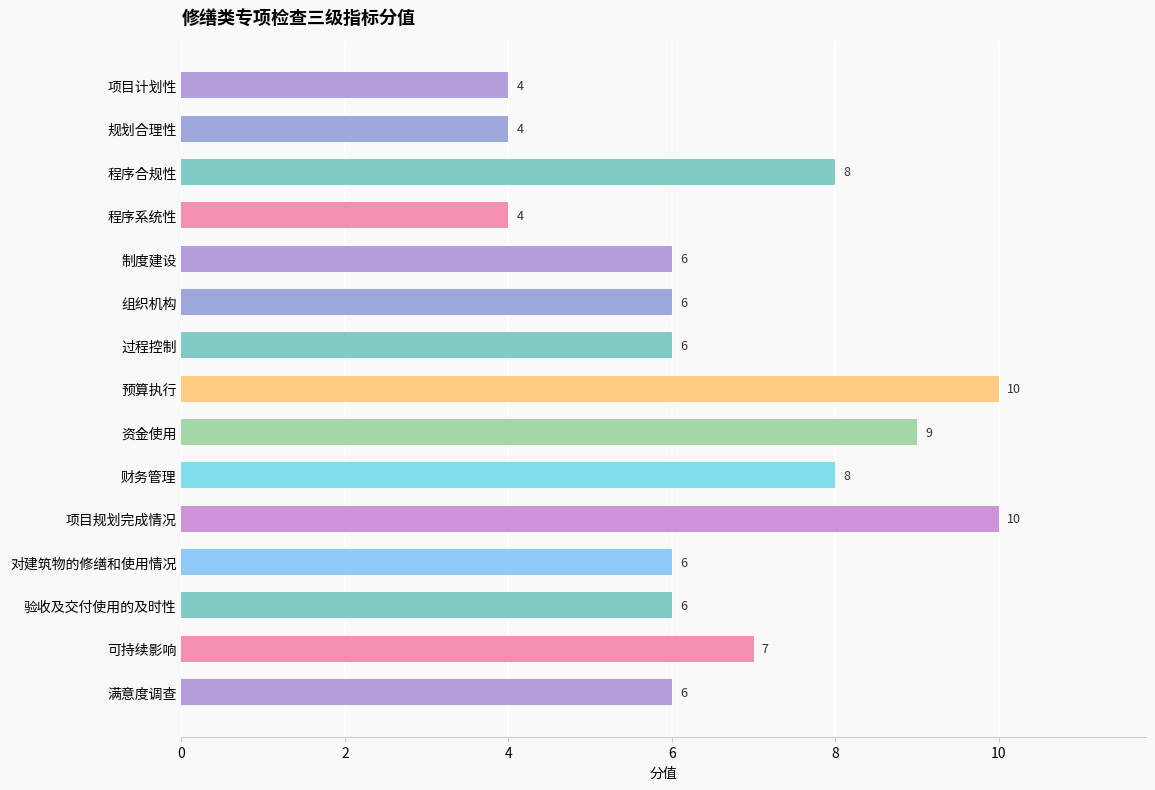

At which label is the value closest to 7?

可持续影响